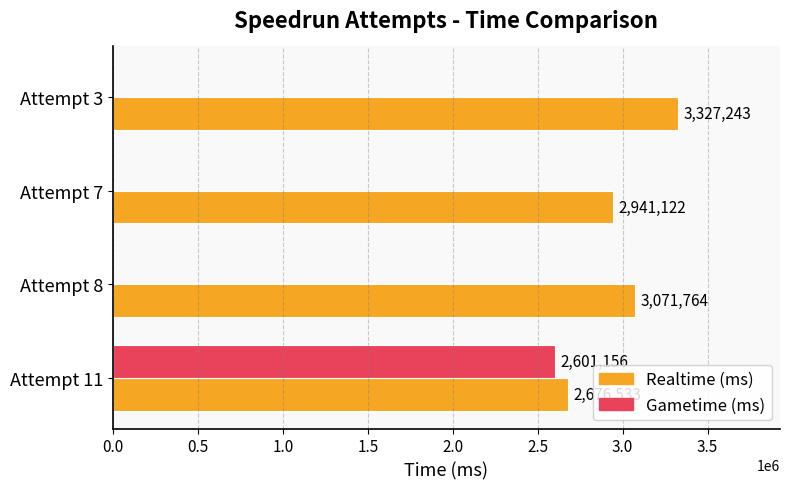

The value of Realtime (ms) at Attempt 11 is 2676533. True or false?

True